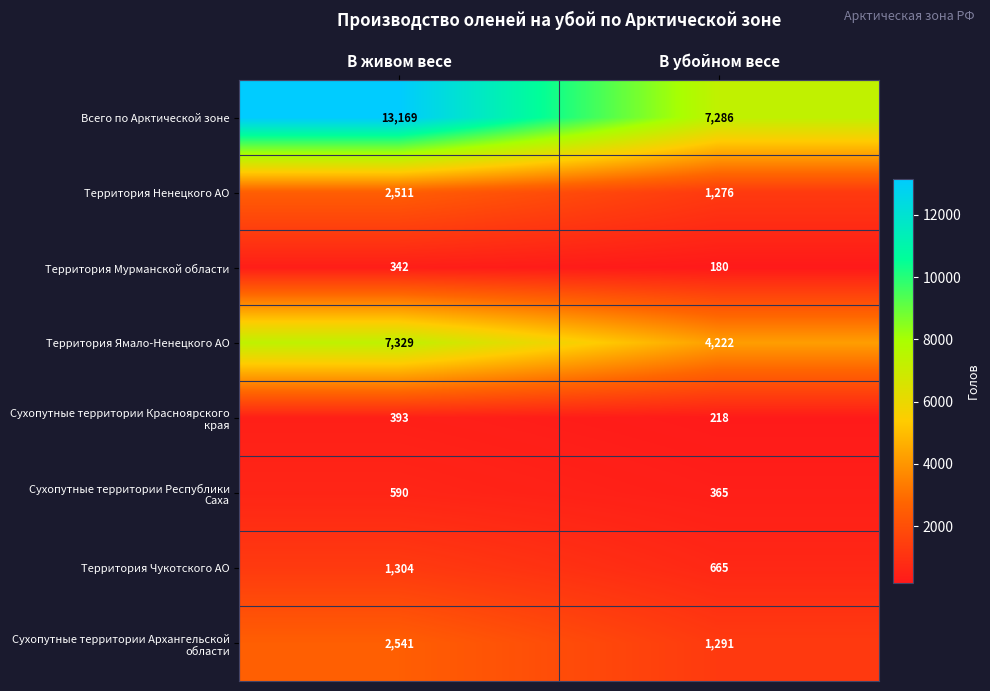

What is the spread (max minus min) of values at В убойном весе?

7106